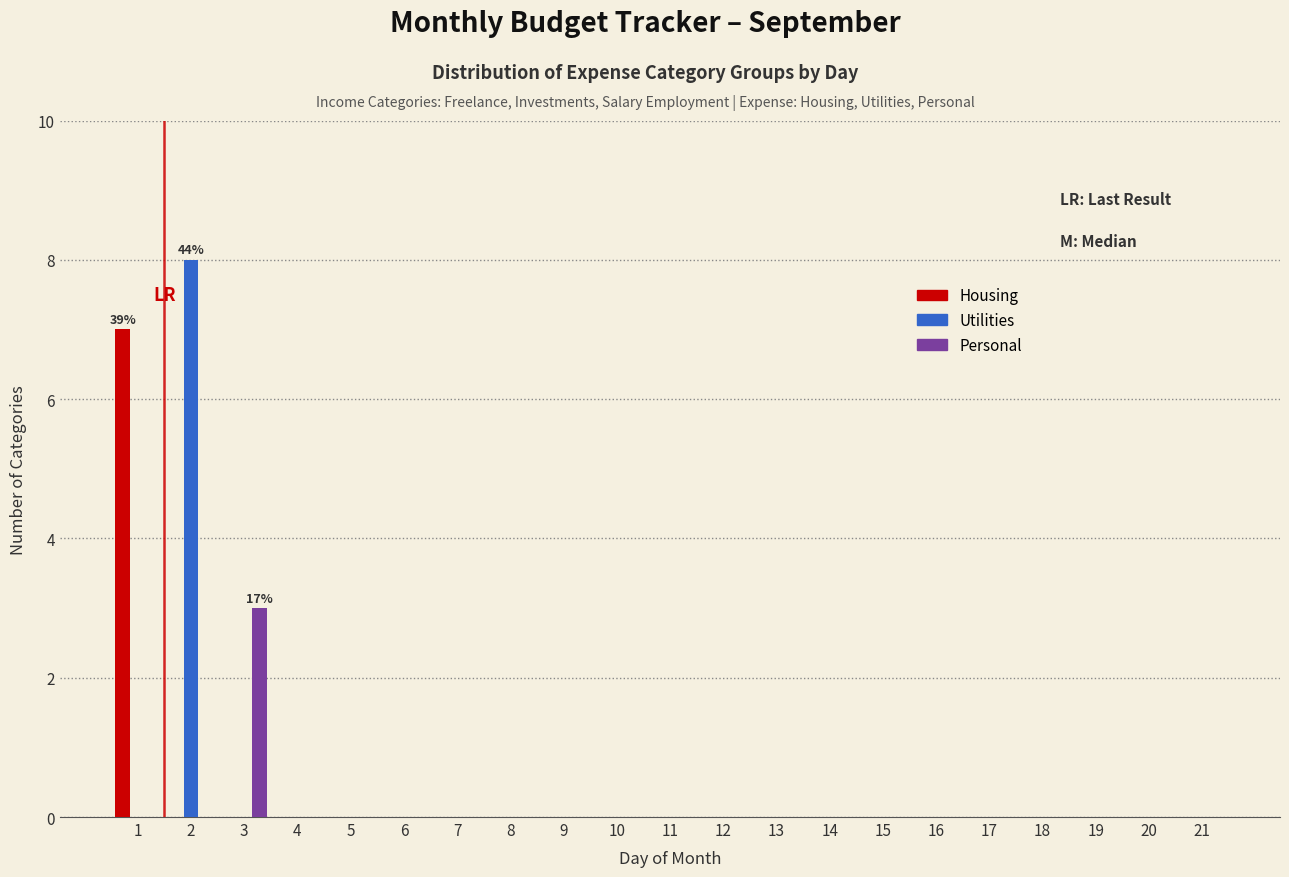

True or false: Housing has a value of 0 at 12.

True